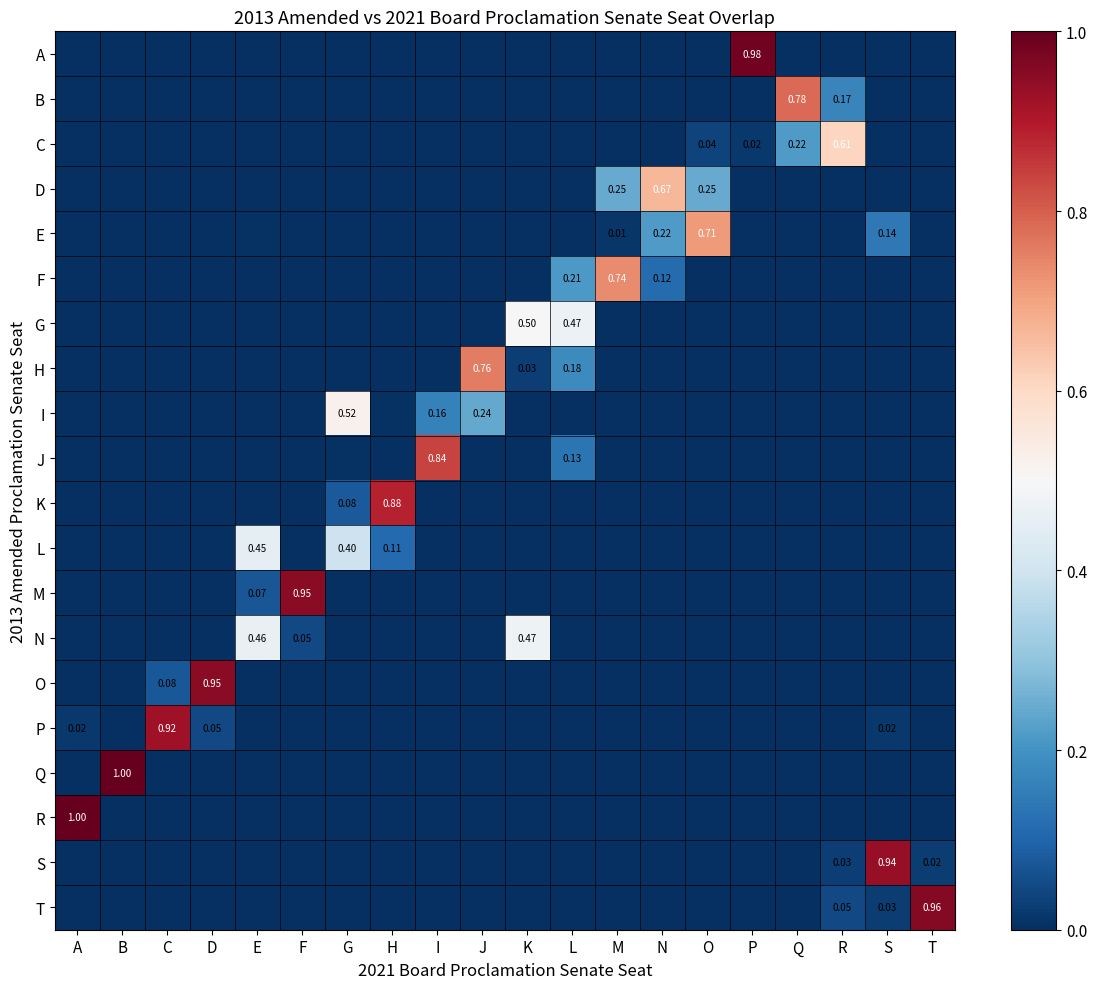

Is it true that T equals 0.0 at N?

True